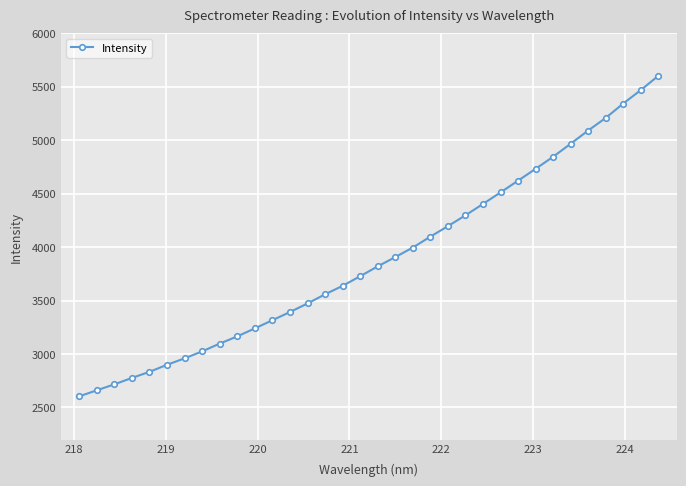

What is the maximum value shown in the chart?

5601.7